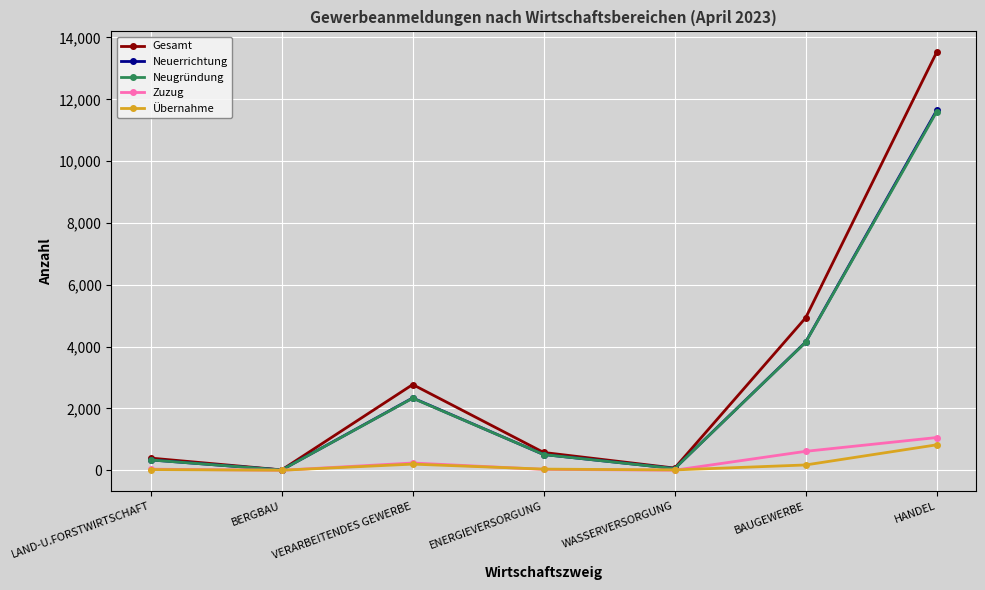

What is the sum of all Gesamt values?

22279